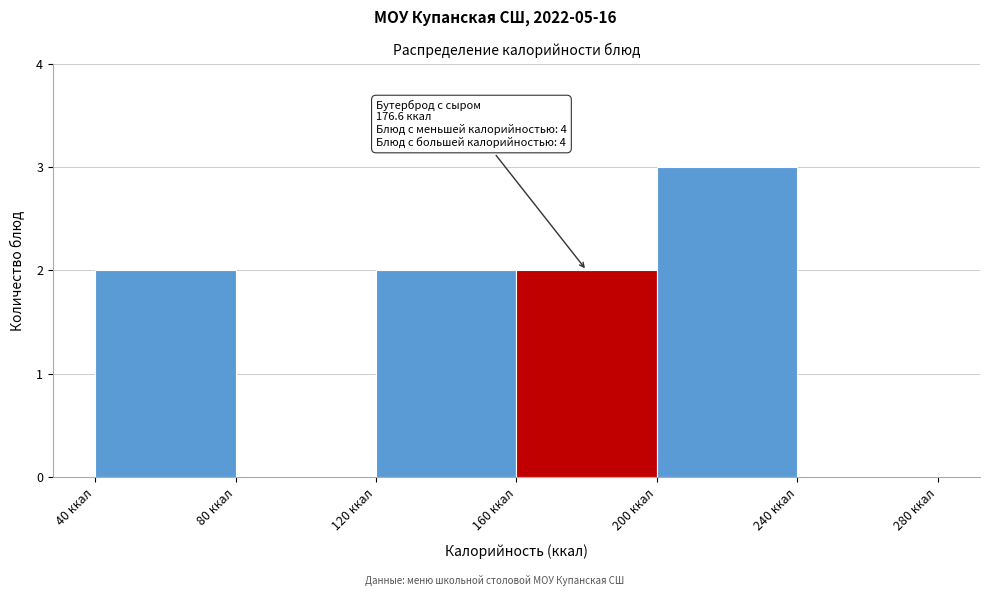

Over which range of the x-axis is the bar tallest?

200 to 240